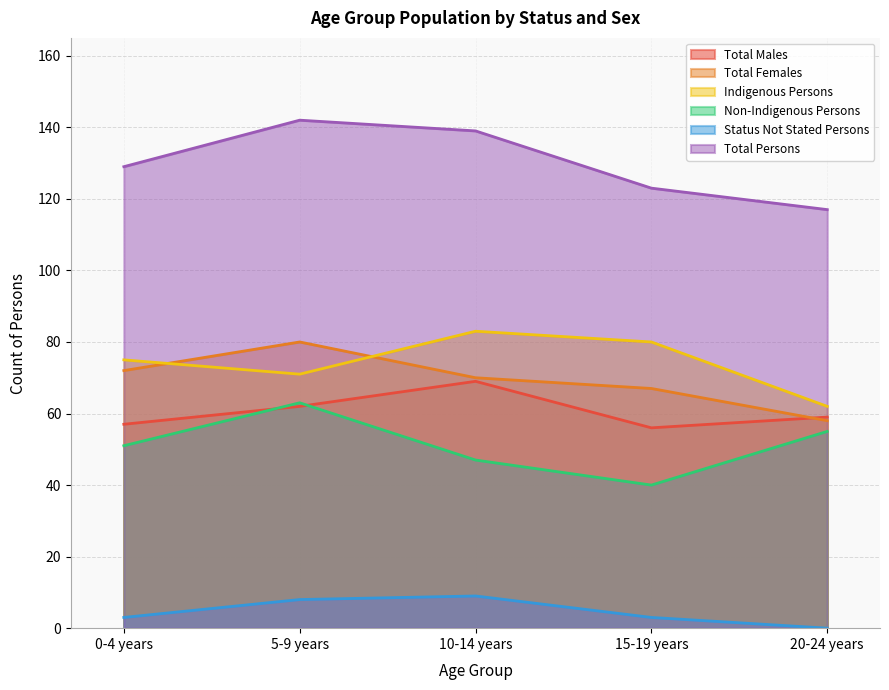

Reading left to right, list all the values displayed in this chart.

Total Males: 0-4 years=57	5-9 years=62	10-14 years=69	15-19 years=56	20-24 years=59
Total Females: 0-4 years=72	5-9 years=80	10-14 years=70	15-19 years=67	20-24 years=58
Indigenous Persons: 0-4 years=75	5-9 years=71	10-14 years=83	15-19 years=80	20-24 years=62
Non-Indigenous Persons: 0-4 years=51	5-9 years=63	10-14 years=47	15-19 years=40	20-24 years=55
Status Not Stated Persons: 0-4 years=3	5-9 years=8	10-14 years=9	15-19 years=3	20-24 years=0
Total Persons: 0-4 years=129	5-9 years=142	10-14 years=139	15-19 years=123	20-24 years=117